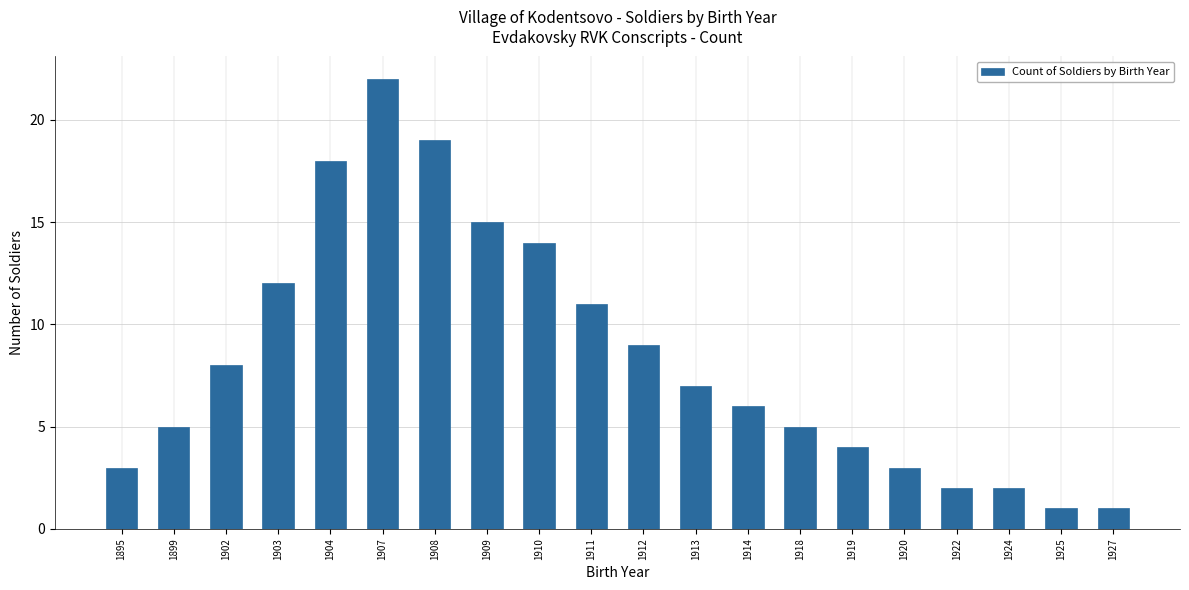

At which label is the value closest to 11?

1911